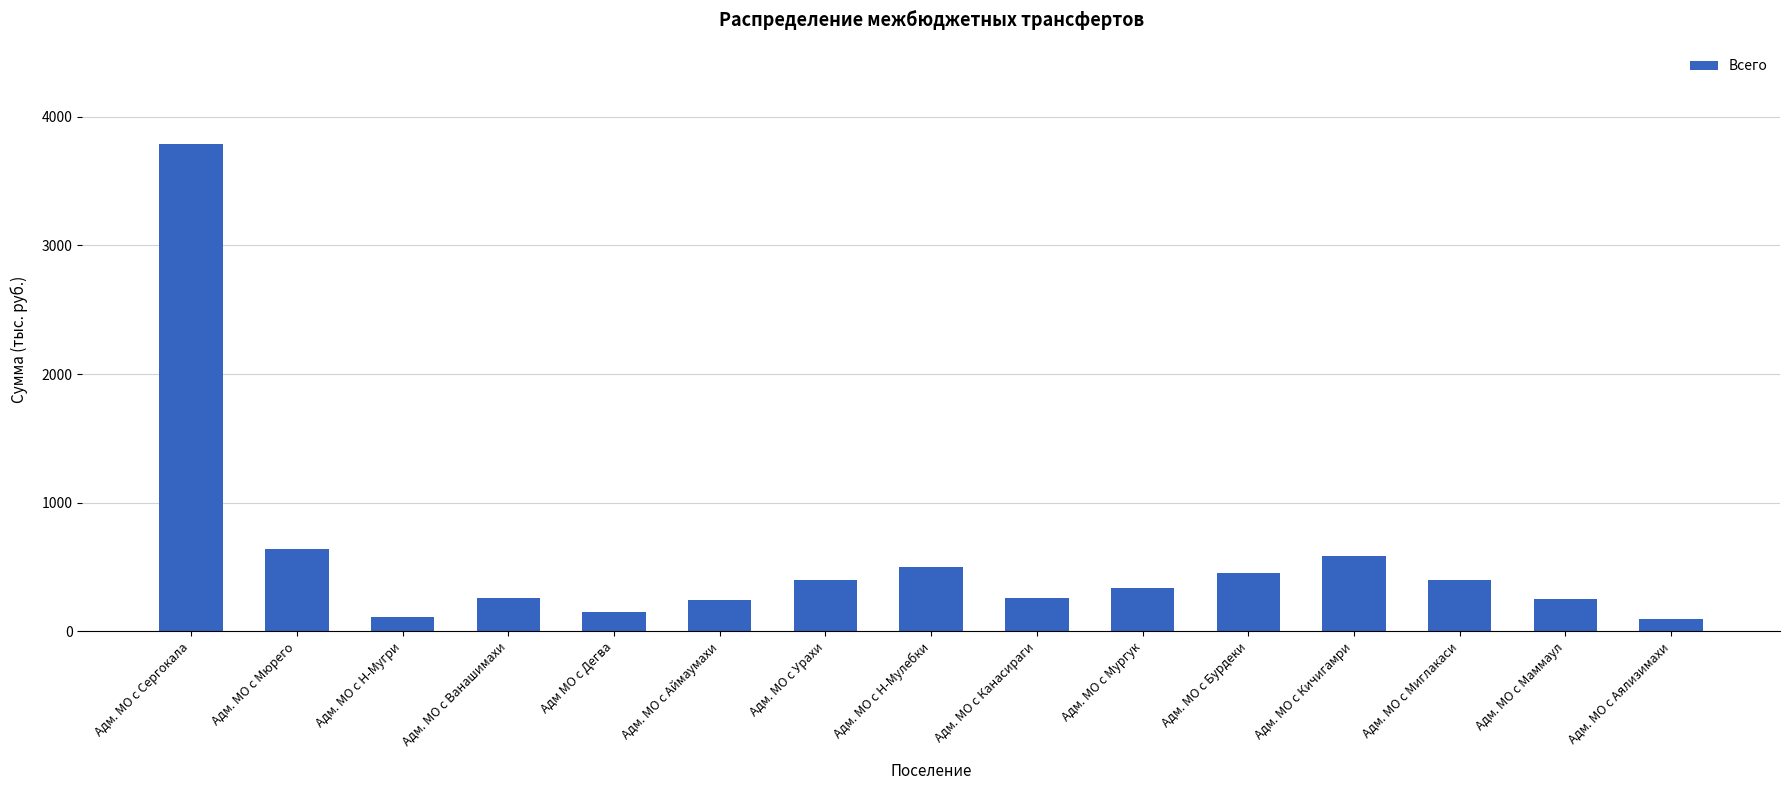

Which category has the highest value across all series?

Адм. МО с Сергокала